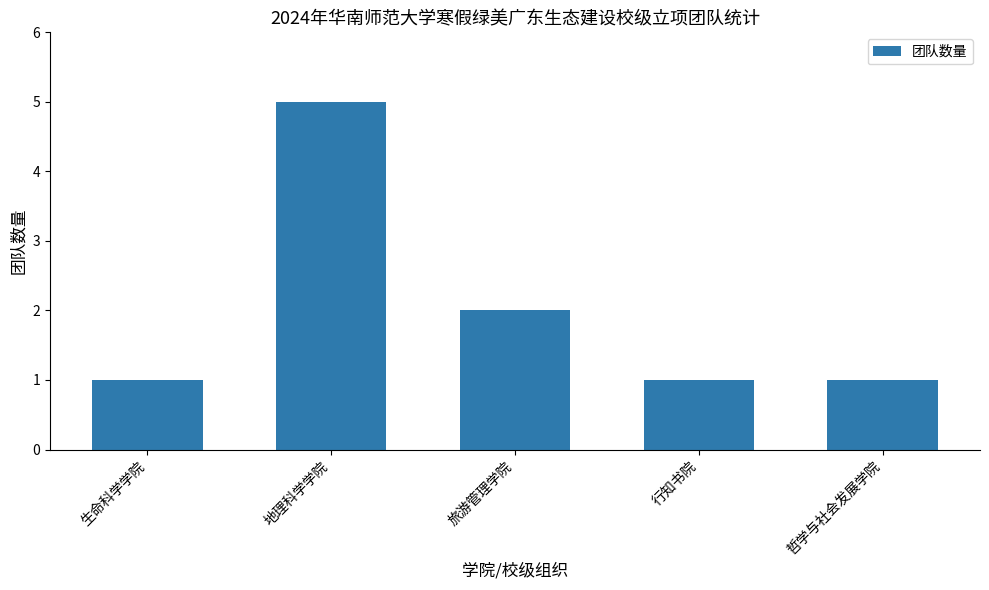

Reading left to right, extract all data points from this chart.

1	5	2	1	1